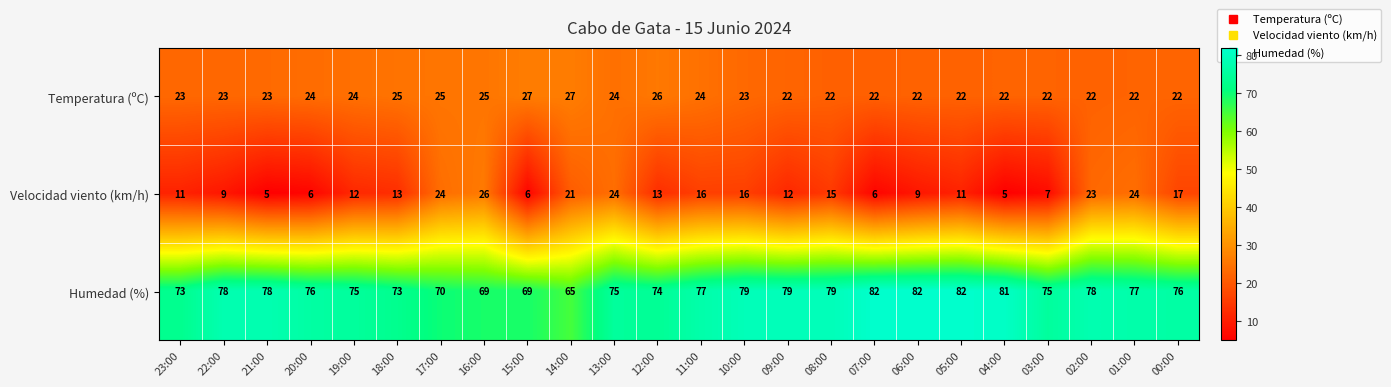

What is the highest value of the Humedad (%) series?

82